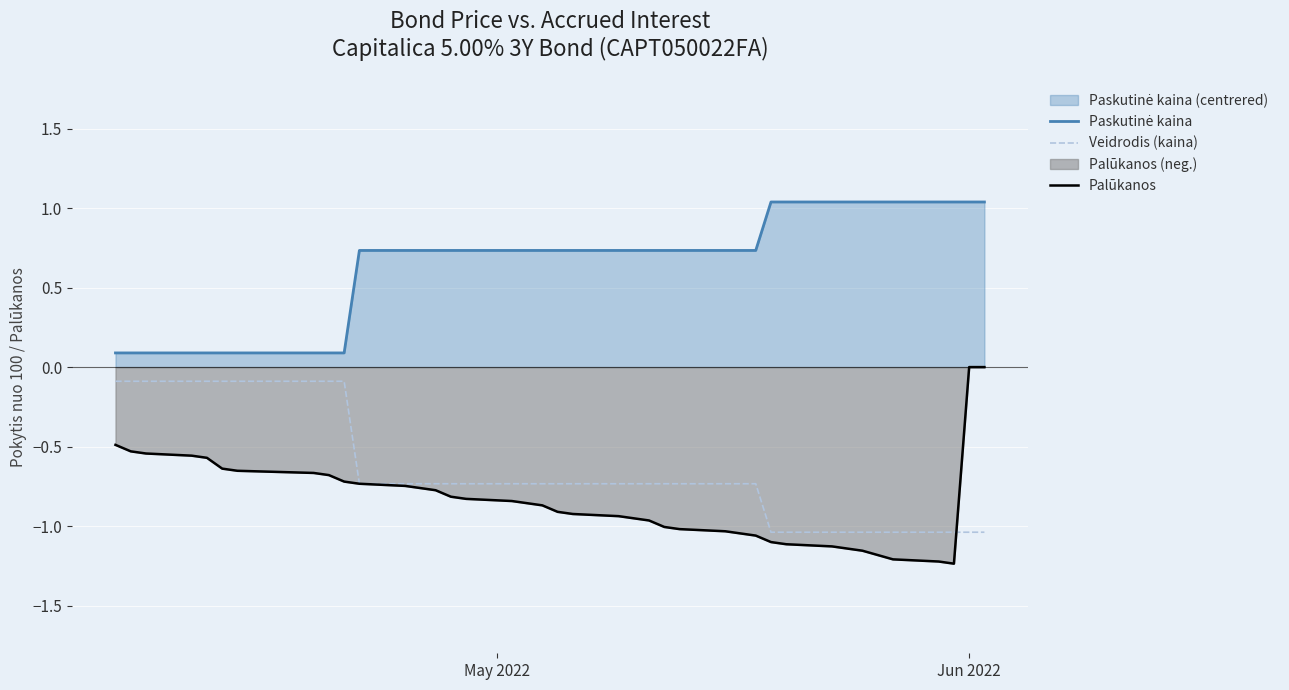

Which series has the largest range (max minus min)?

Palūkanos